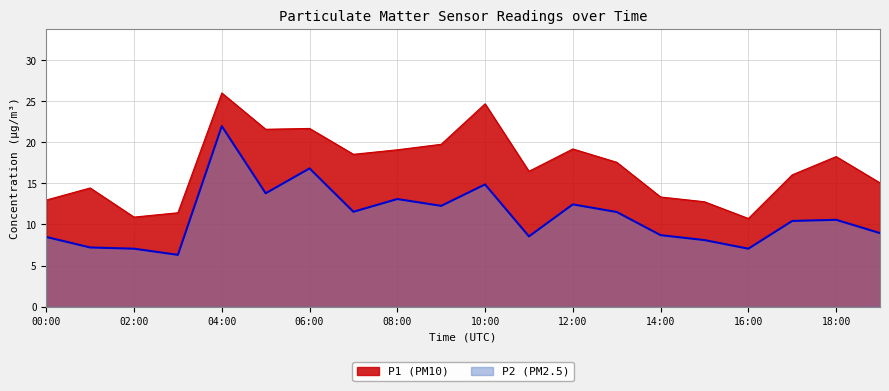

What is the sum of all P2 values?

219.8